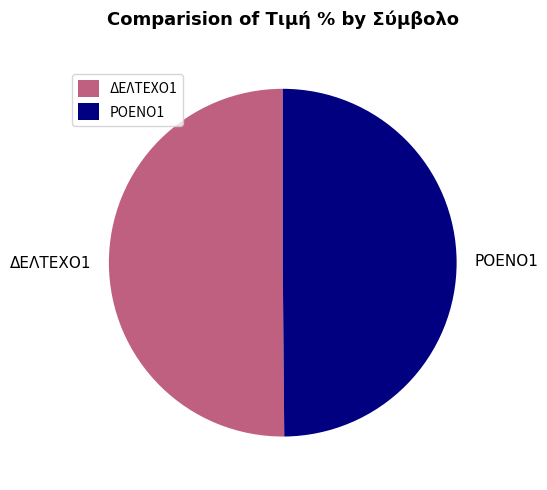

Is the sum of ΡΟΕΝΟ1 and ΔΕΛΤΕΧΟ1 greater than half?

Yes